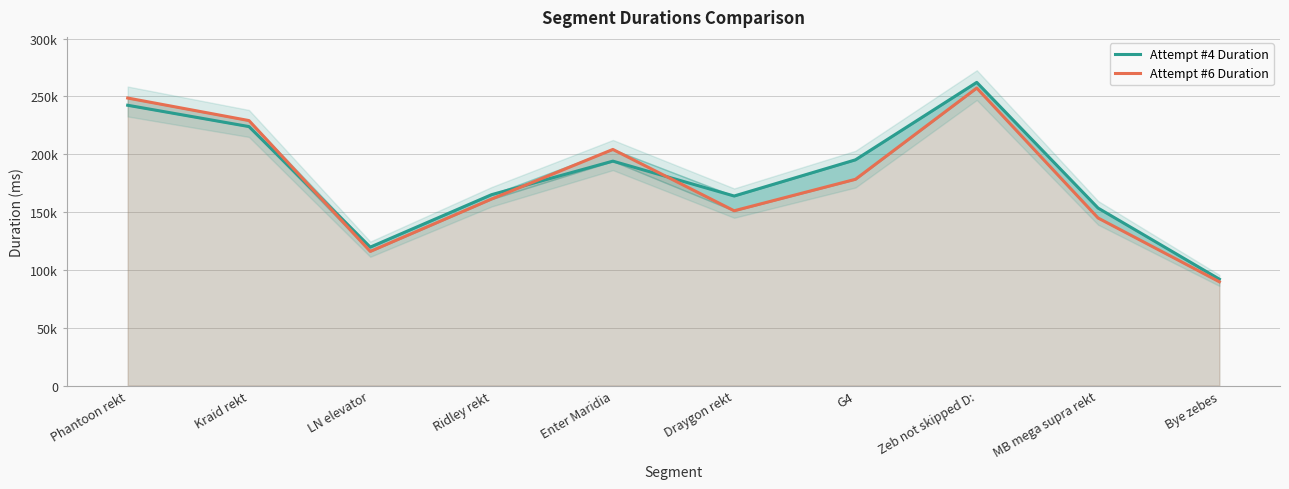

At which label does Attempt #6 Duration reach its peak?

Zeb not skipped D: